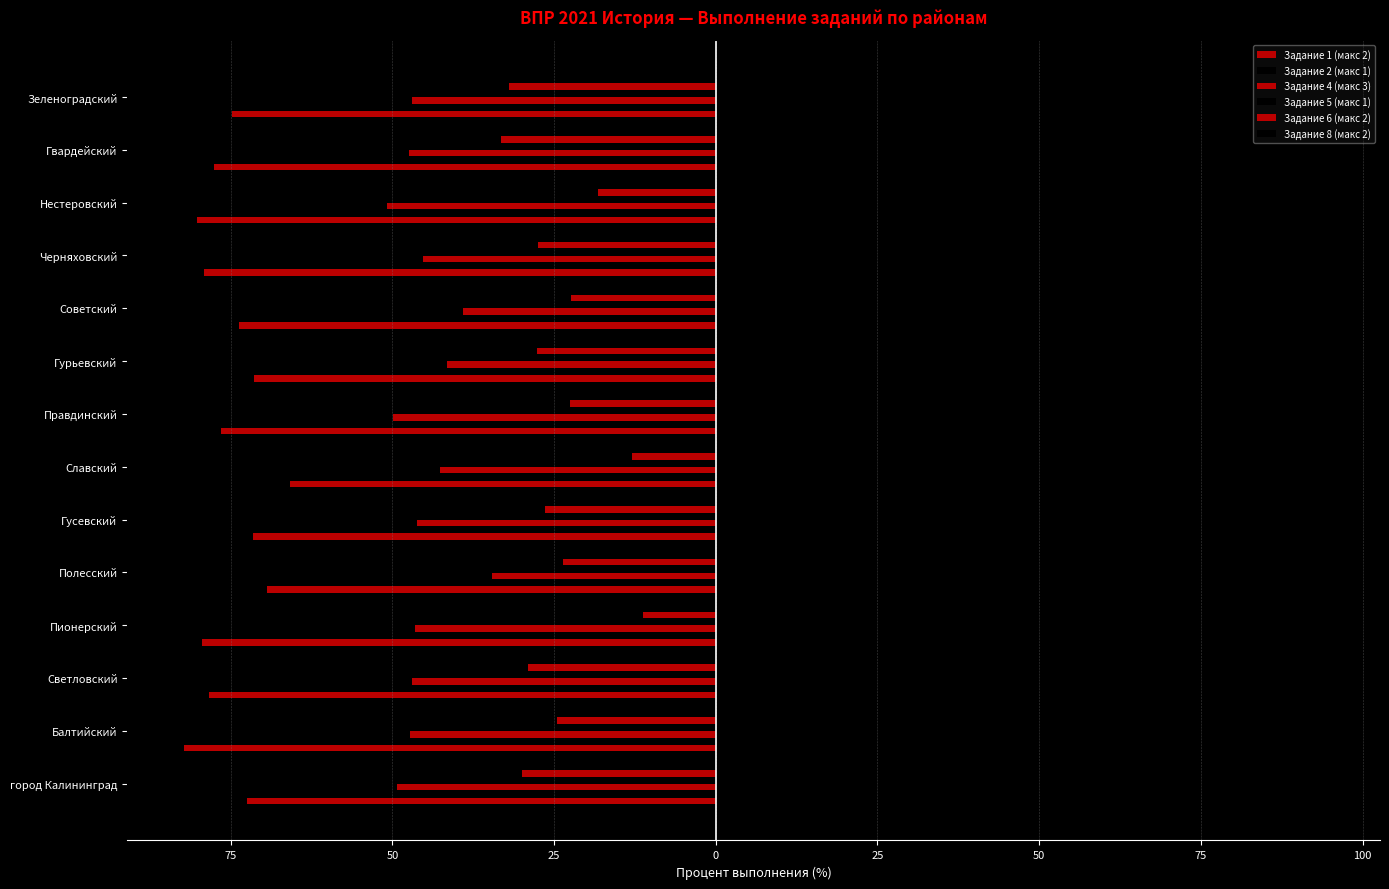

What is the difference between the second highest and minimum values in the Задание 4 (макс 3) series?

11.8